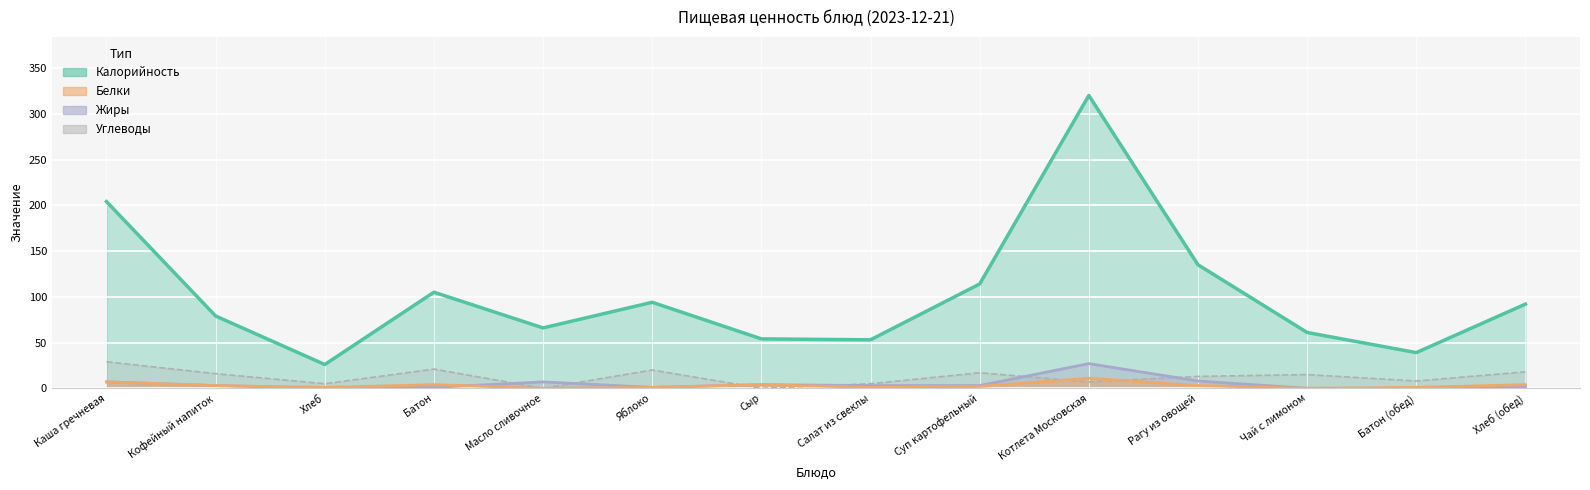

What is the sum of the Жиры values at Суп картофельный and Хлеб (обед)?

4